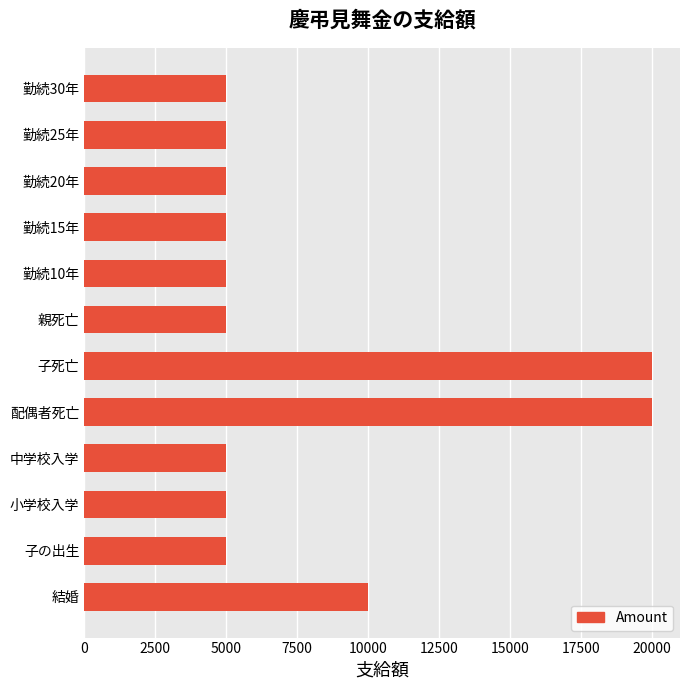

Where is the data nearest to the value 12500?

結婚